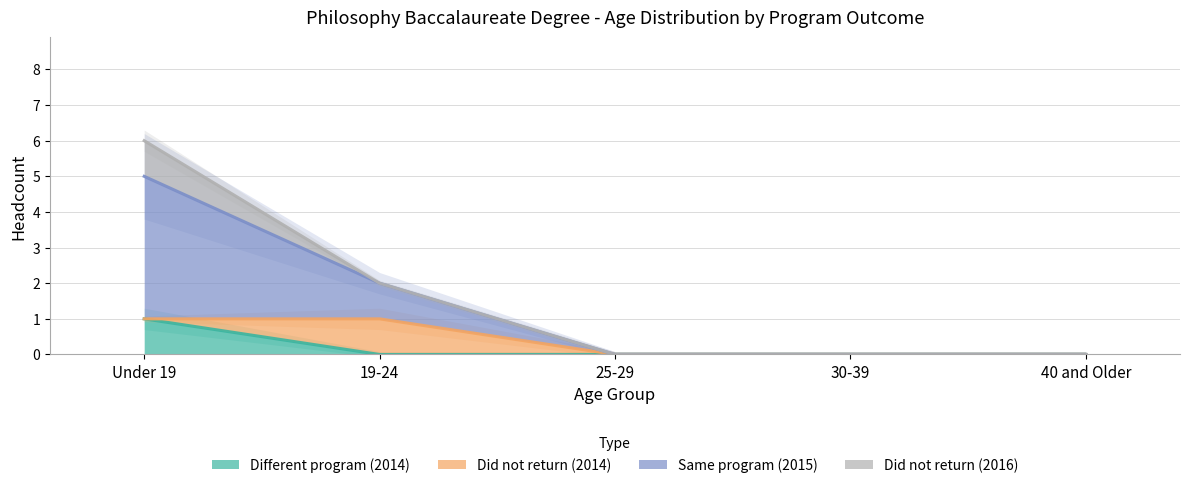

What is the highest value of the Different program (2014) series?

1